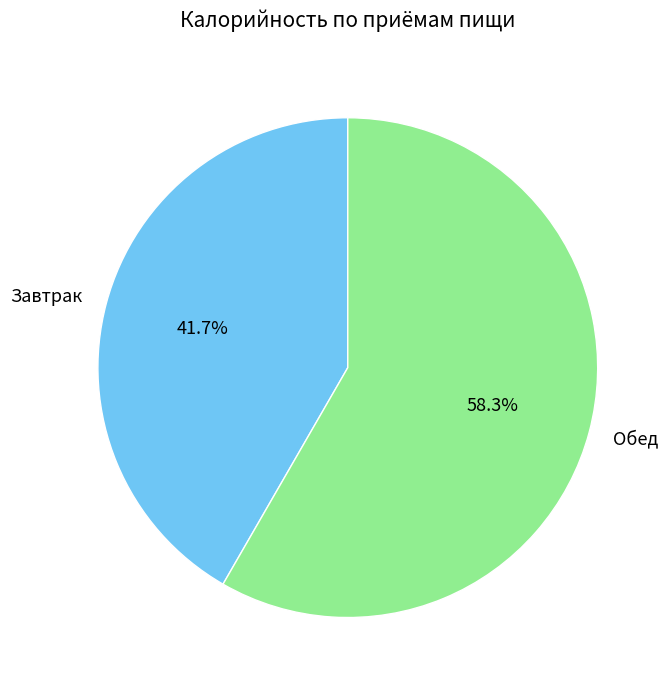

What is the total percentage of Обед and Завтрак?

100.0%